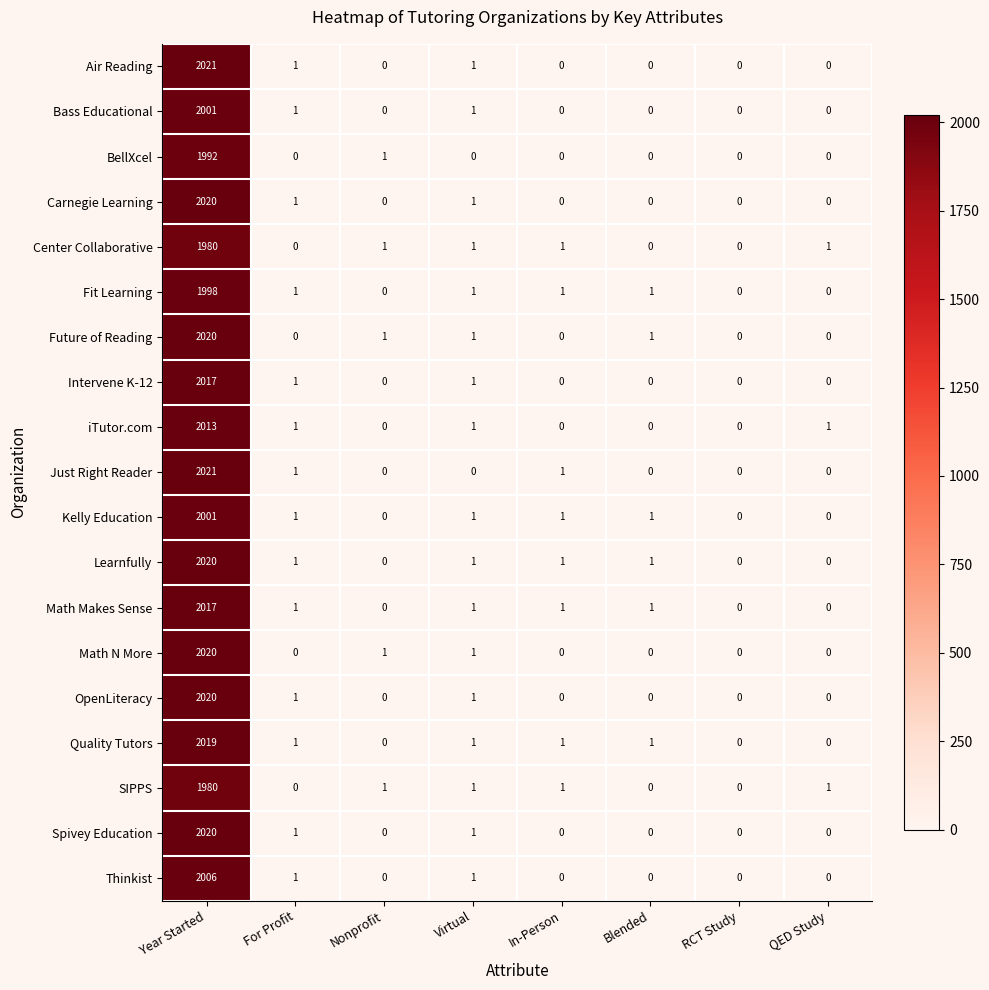

Which series has the largest total across all categories?

Learnfully